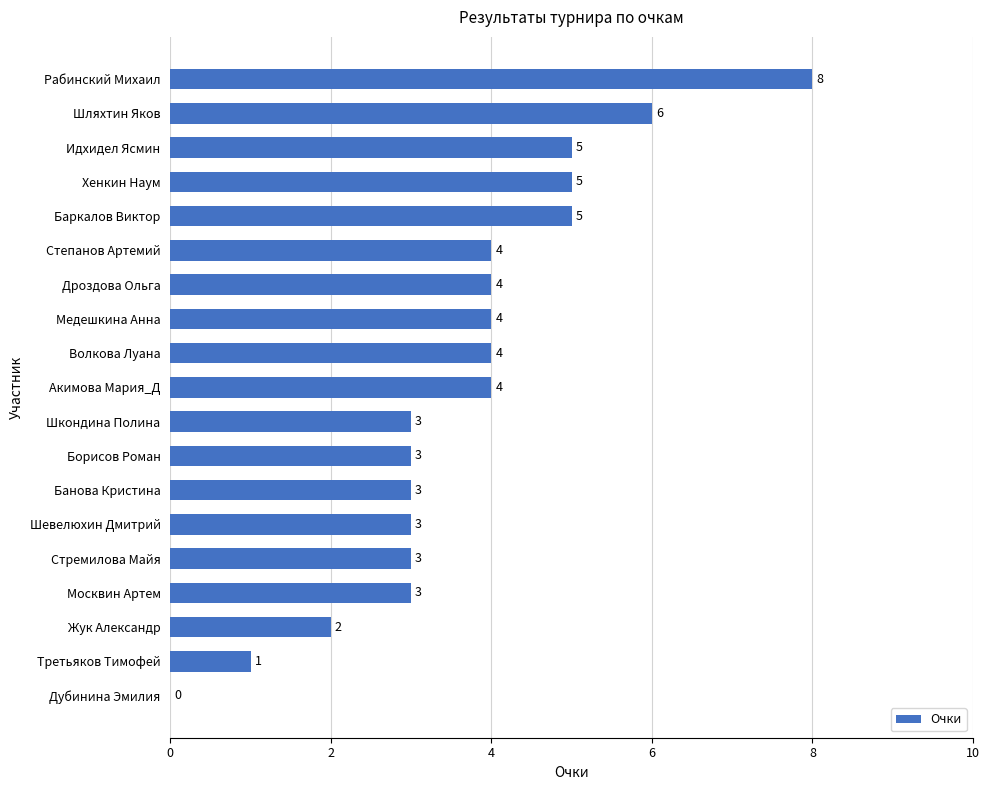

How many values are between 3 and 5?

14